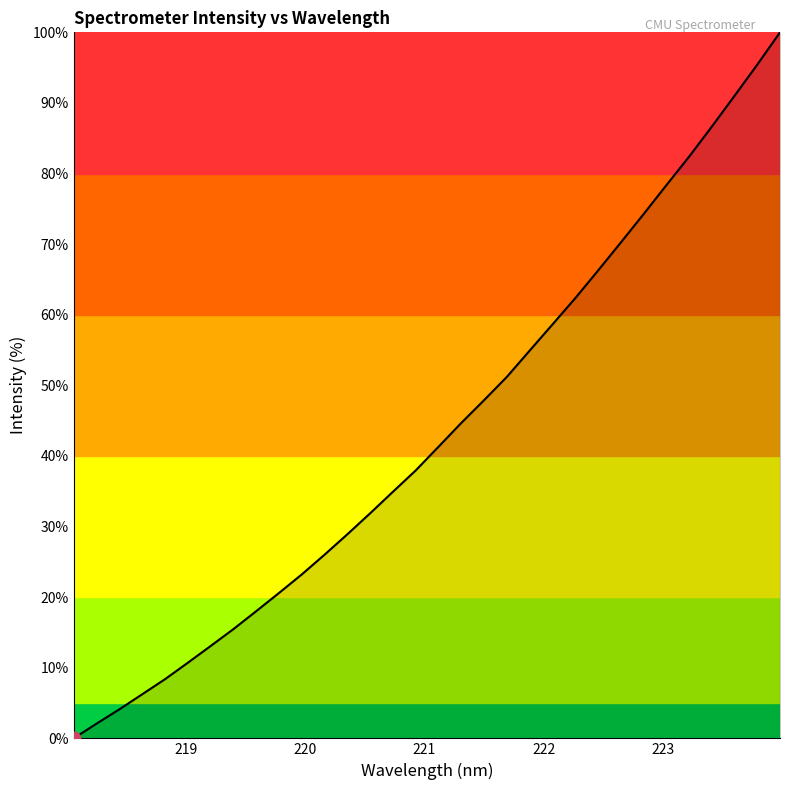

What is the maximum value shown in the chart?

100.0